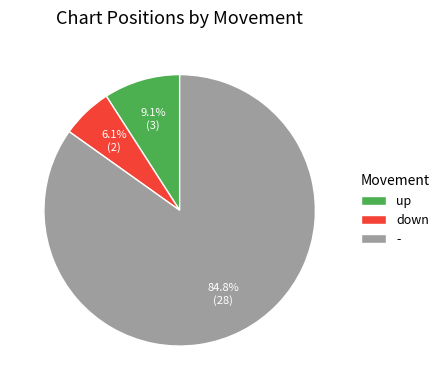

Is the sum of up and down greater than half?

No